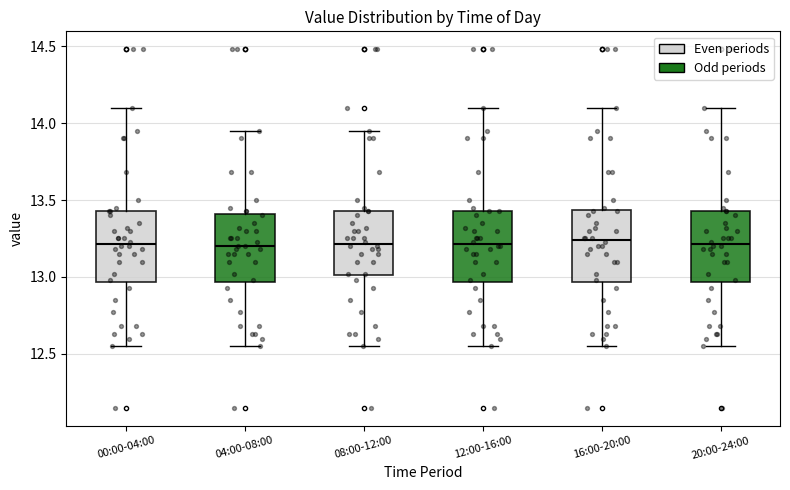

Reading left to right, transcribe this box plot: for each box, give where its median line is, the range the box spans, and where its two whiskers end, as read against the y-axis. The values are not printed on the chart, so give them approximately, as read against the axis.

00:00-04:00: median 13.20, box 12.95 to 13.45, whiskers 12.55 to 14.10
04:00-08:00: median 13.20, box 12.95 to 13.40, whiskers 12.55 to 13.95
08:00-12:00: median 13.20, box 13.00 to 13.45, whiskers 12.55 to 13.95
12:00-16:00: median 13.20, box 12.95 to 13.45, whiskers 12.55 to 14.10
16:00-20:00: median 13.25, box 12.95 to 13.45, whiskers 12.55 to 14.10
20:00-24:00: median 13.20, box 12.95 to 13.45, whiskers 12.55 to 14.10